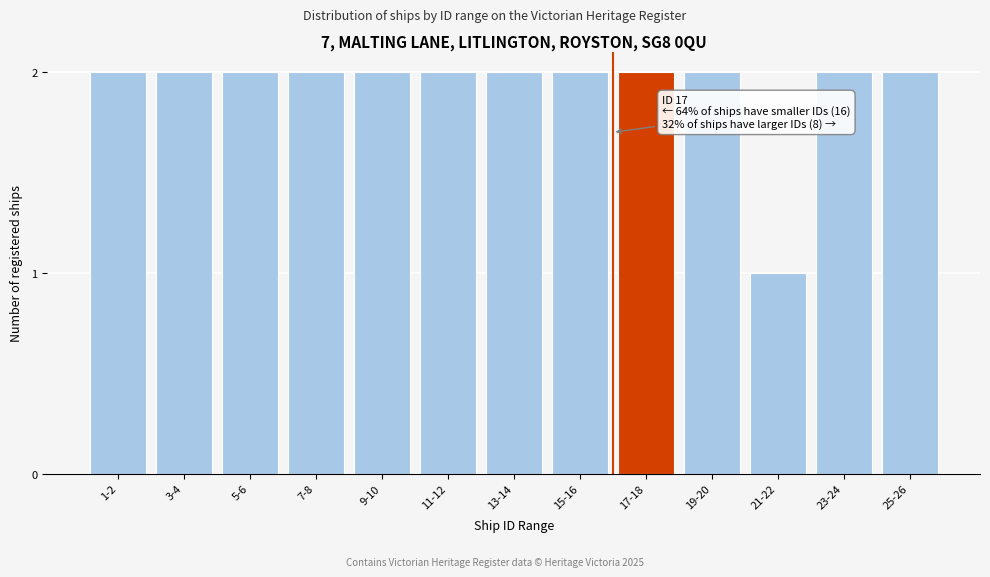

Reading left to right, what are all the values shown in this chart?

1-2=2	3-4=2	5-6=2	7-8=2	9-10=2	11-12=2	13-14=2	15-16=2	17-18=2	19-20=2	21-22=1	23-24=2	25-26=2